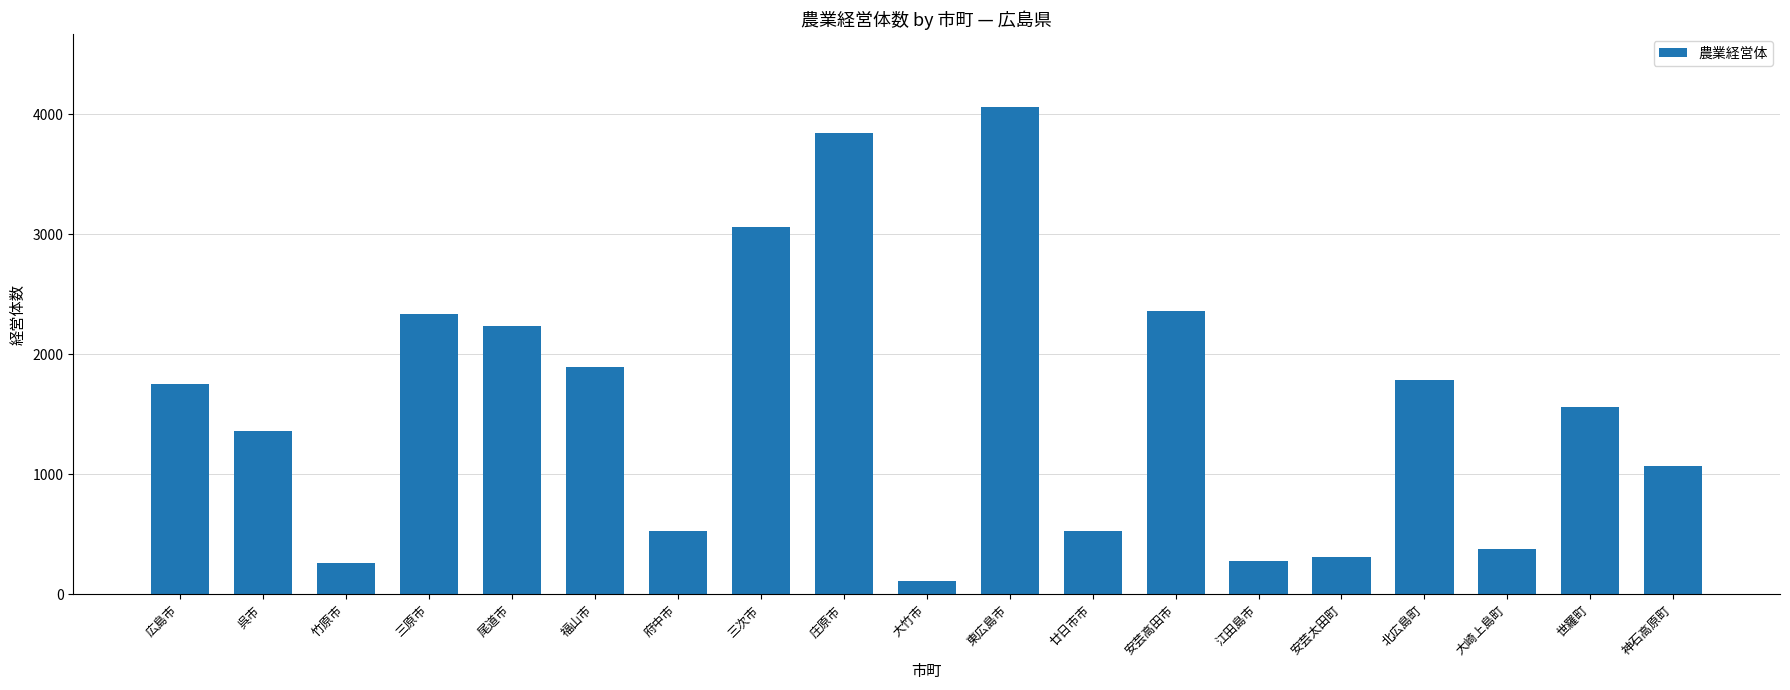

What is the difference between the second highest and minimum values?

3741